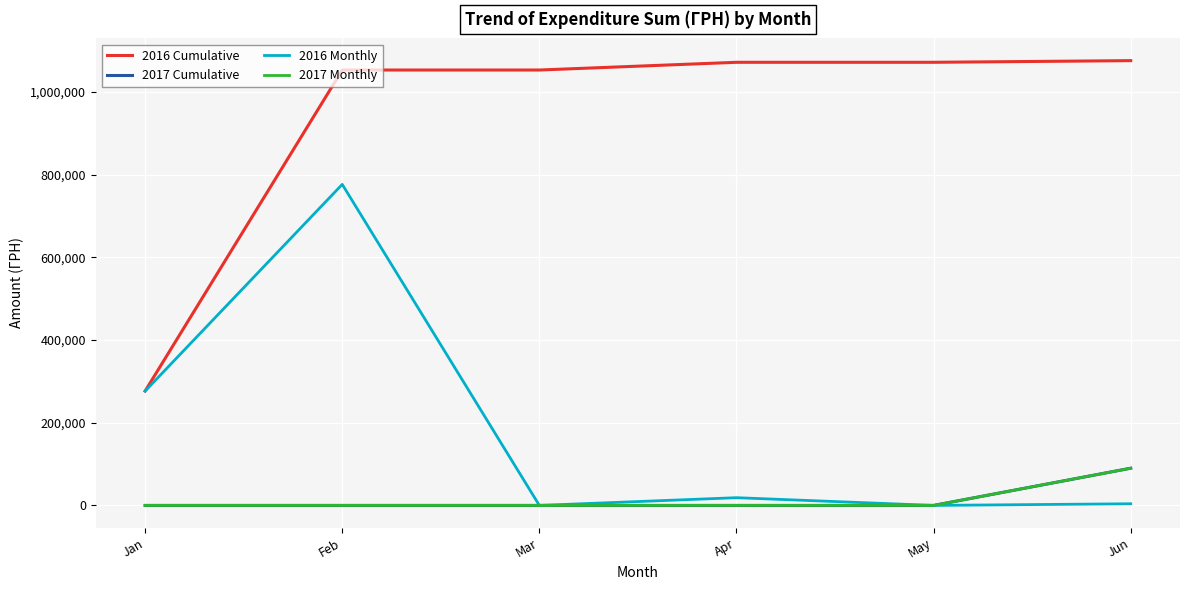

Which has a higher value, May or Feb?

May